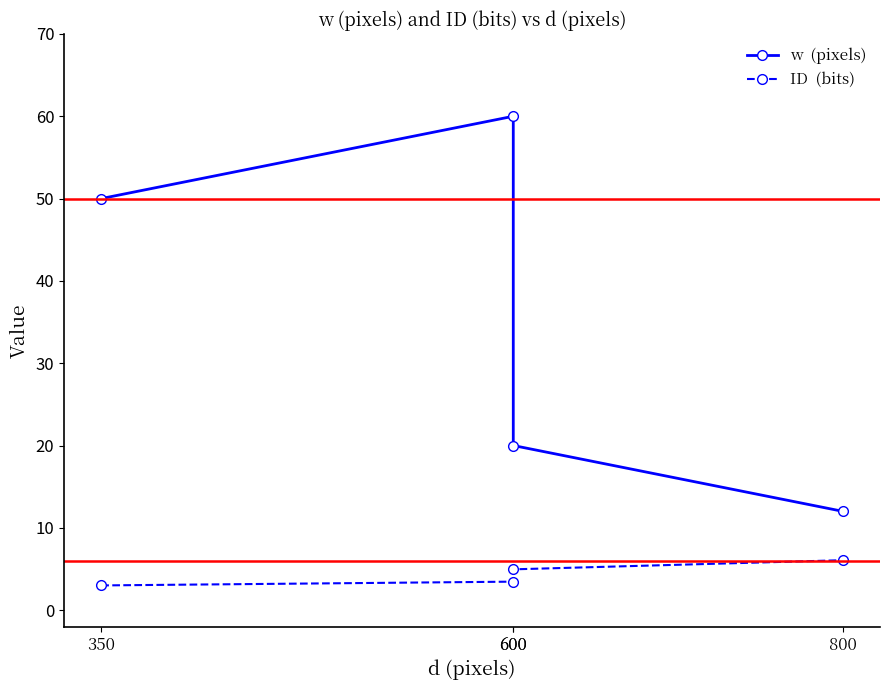

What is the value of the ID  (bits) point at the 1st from the left?

3.0